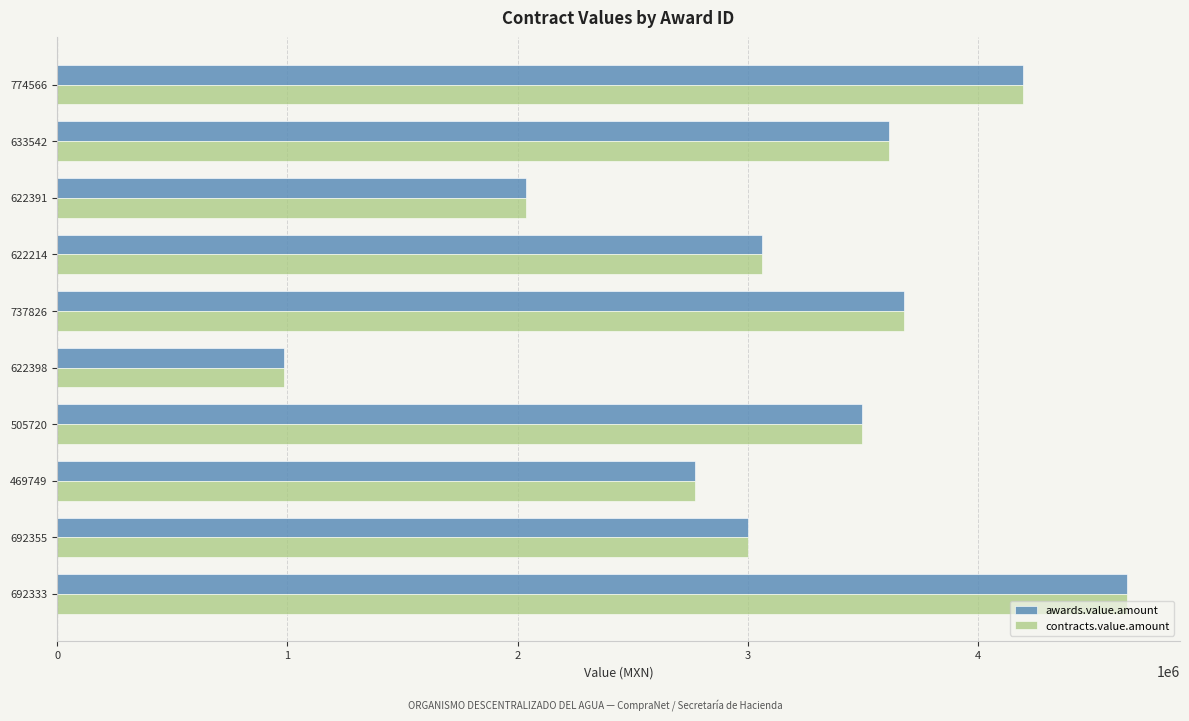

What is the average value of the awards.value.amount series?

3147233.9